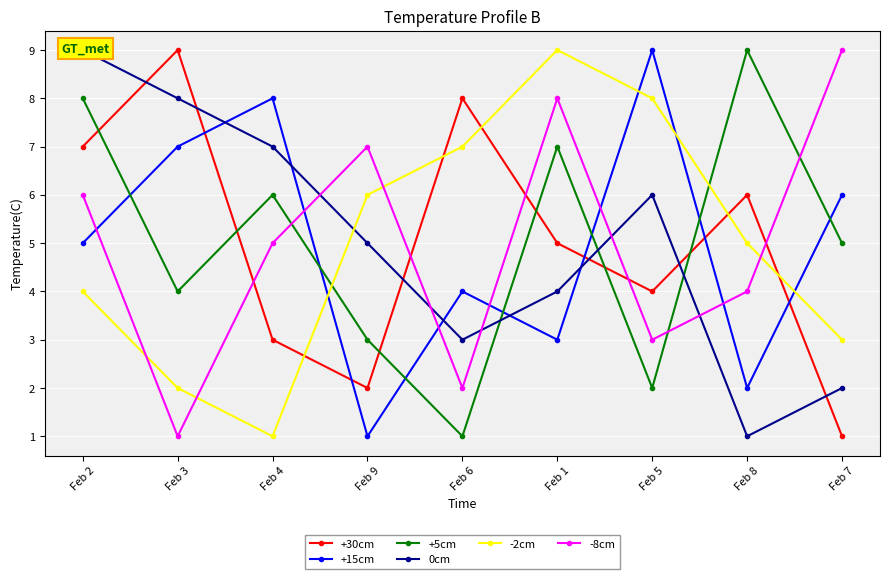

At which label is -2cm closest to 5?

Feb 8